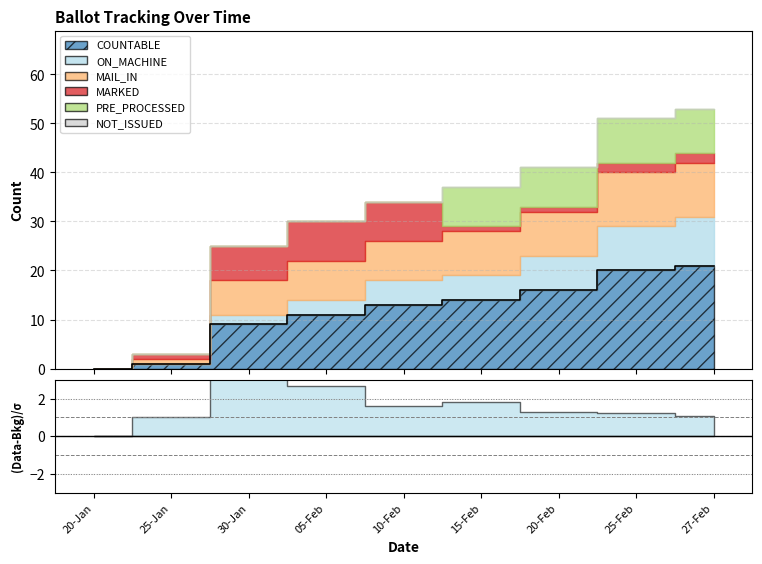

What is the maximum value for COUNTABLE?

21